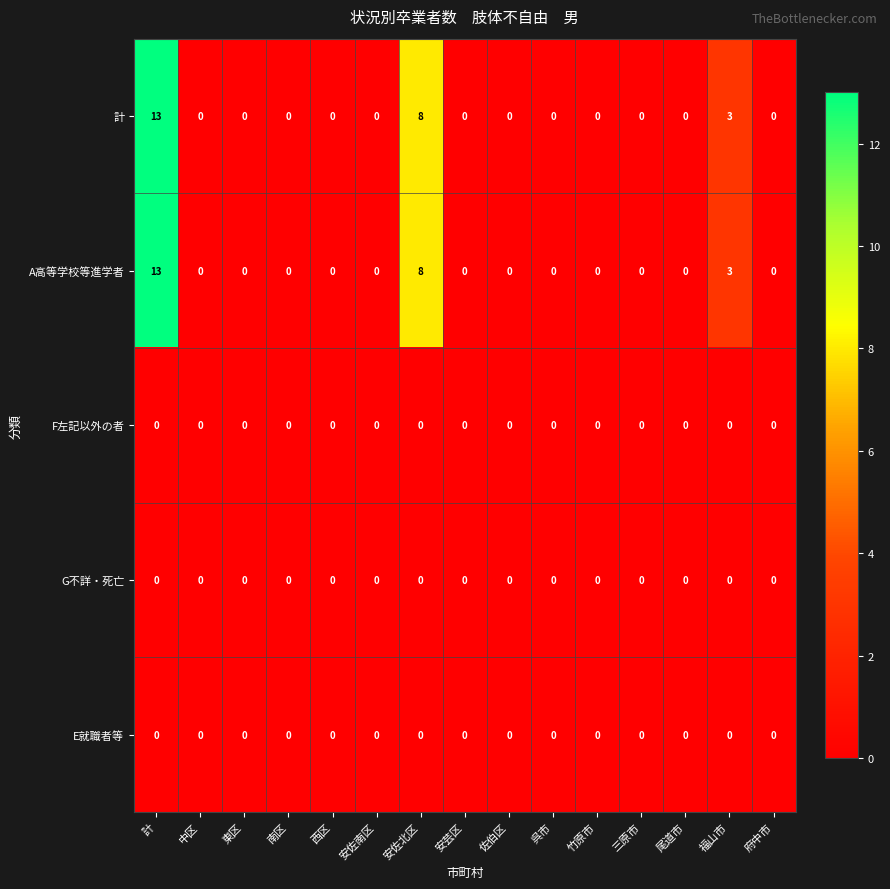

The value of A高等学校等進学者 at 尾道市 is 0. True or false?

True